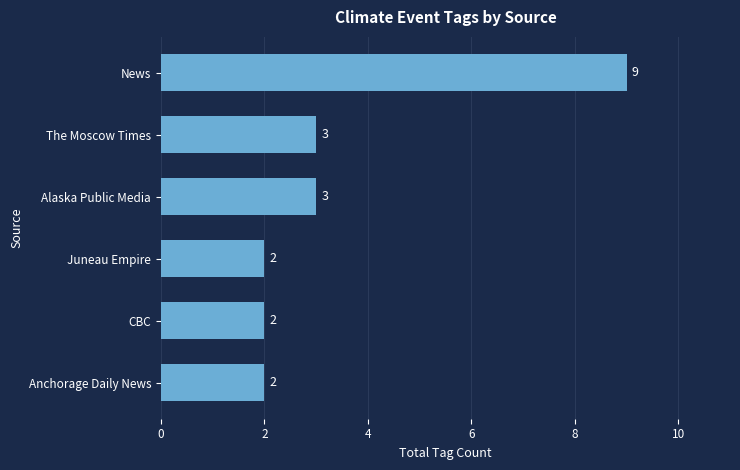

Does the chart contain stacked bars?

No